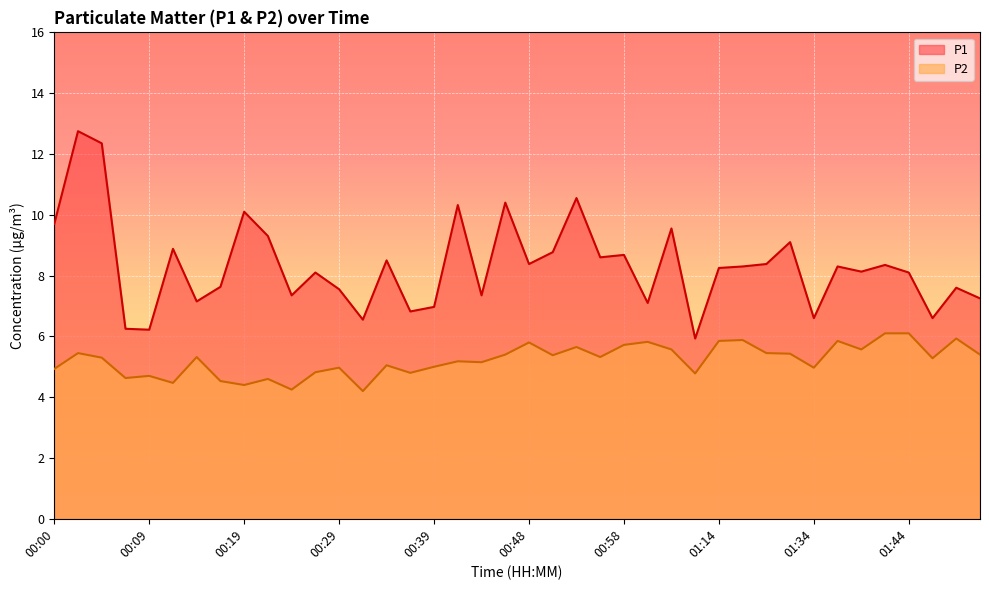

How many series are shown in this chart?

2